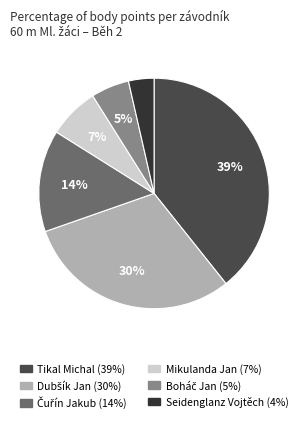

How many slices are in this pie chart?

6